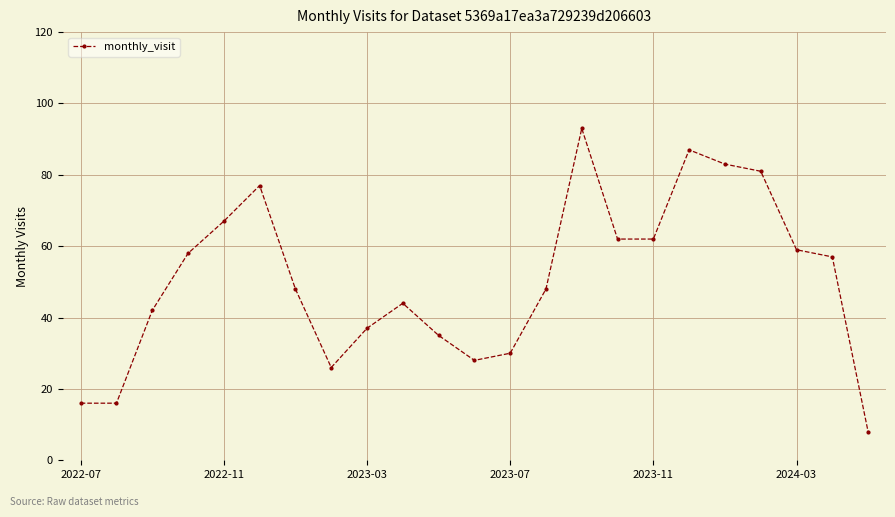

What is the greatest value displayed?

93